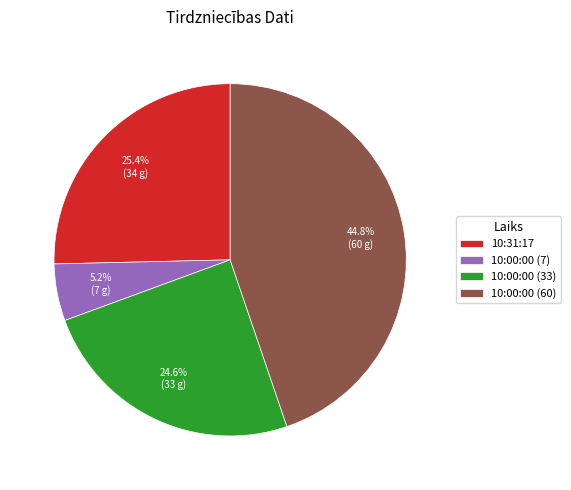

True or false: 10:00:00 (7) accounts for 5% of the total.

True